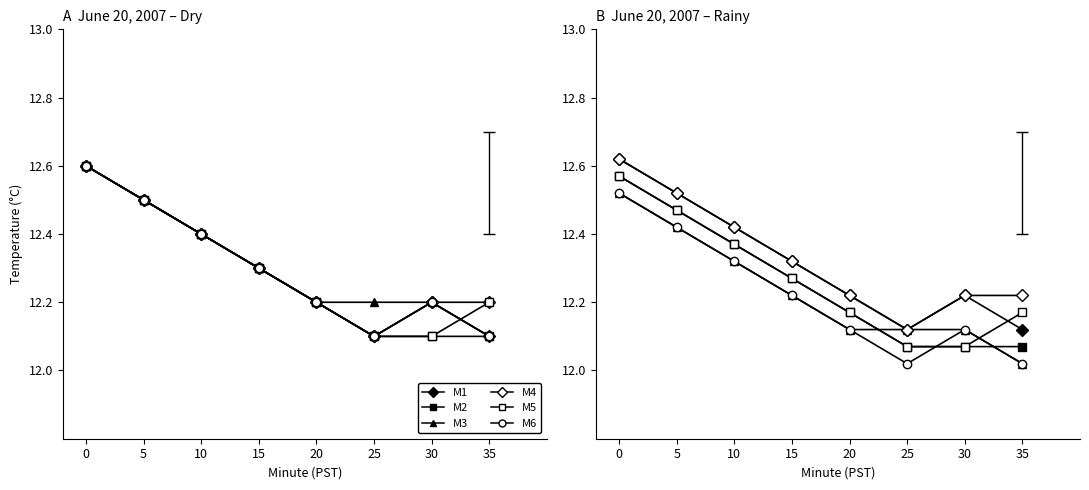

Rank the series by their maximum value, from lowest to highest.

M3, M6, M2, M5, M1, M4